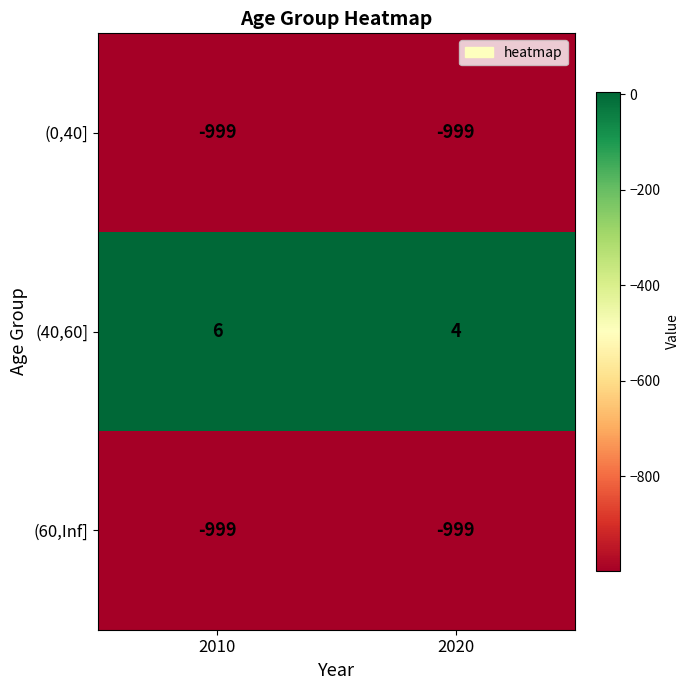

What is the sum of the (40,60] values at 2020 and 2010?

10